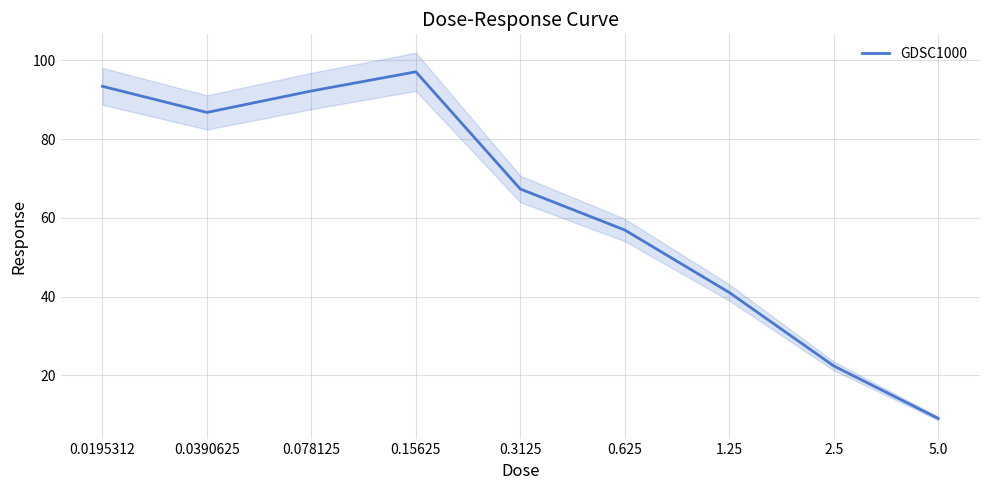

Is it true that the value at 2.5 is 10.9?

False